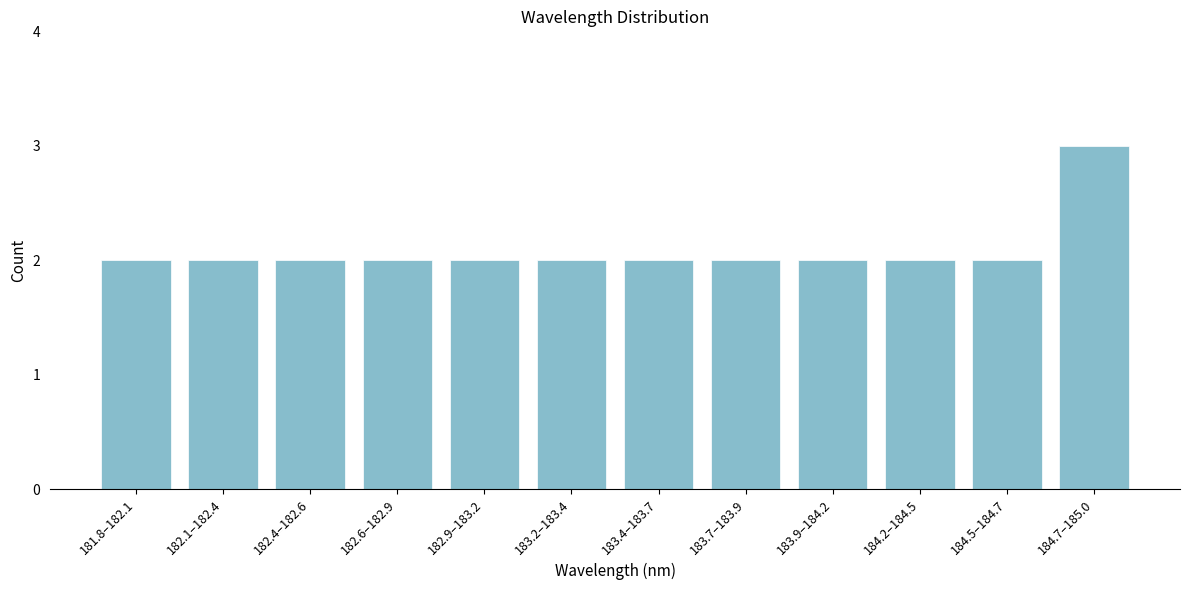

Reading left to right, list all the values displayed in this chart.

181.8–182.1=2	182.1–182.4=2	182.4–182.6=2	182.6–182.9=2	182.9–183.2=2	183.2–183.4=2	183.4–183.7=2	183.7–183.9=2	183.9–184.2=2	184.2–184.5=2	184.5–184.7=2	184.7–185.0=3